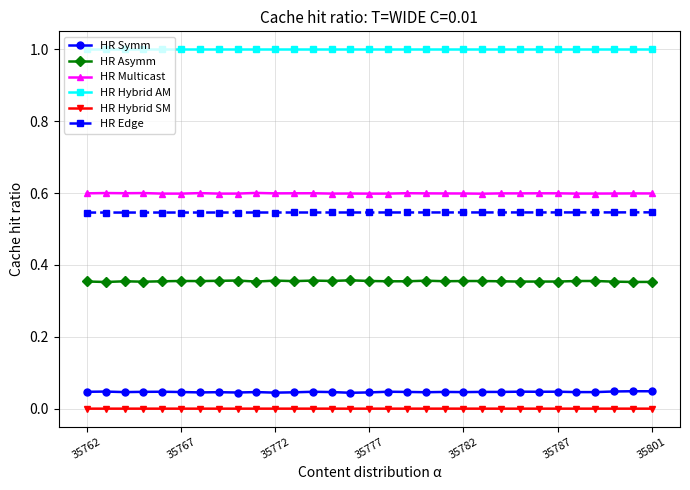

What is the maximum value shown in the chart?

1.0